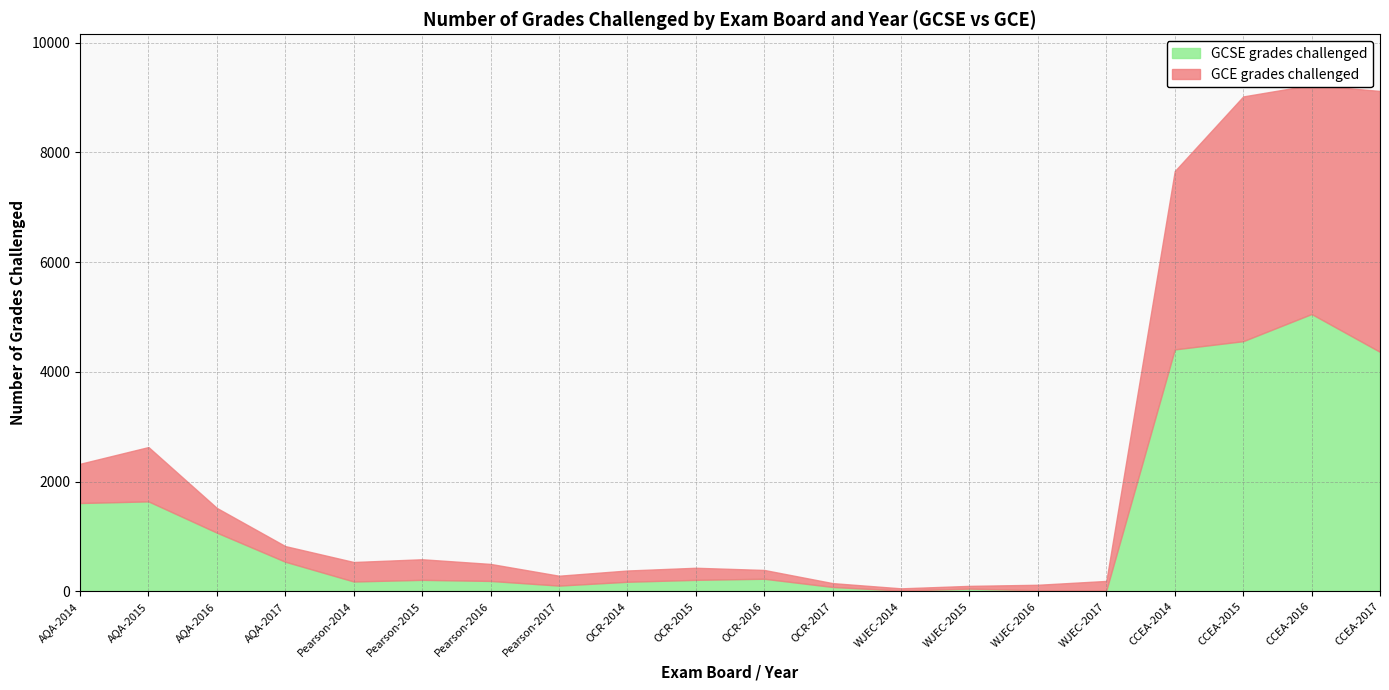

Which has a higher value, CCEA-2016 or AQA-2014?

CCEA-2016